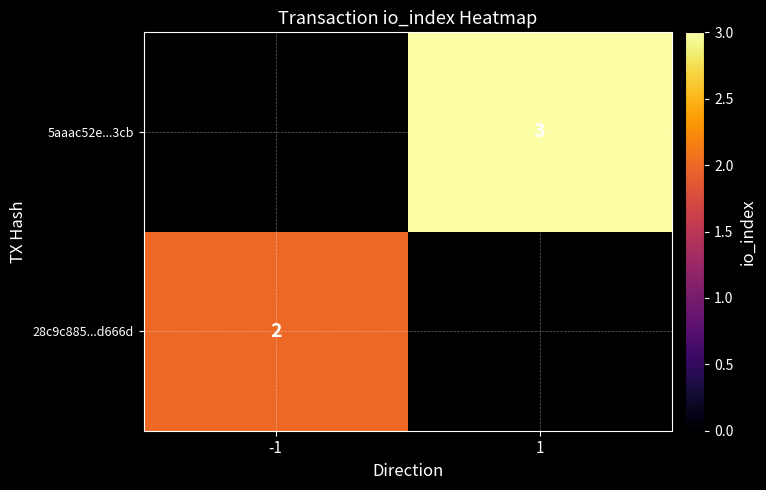

At which category is the sum across all series the highest?

1